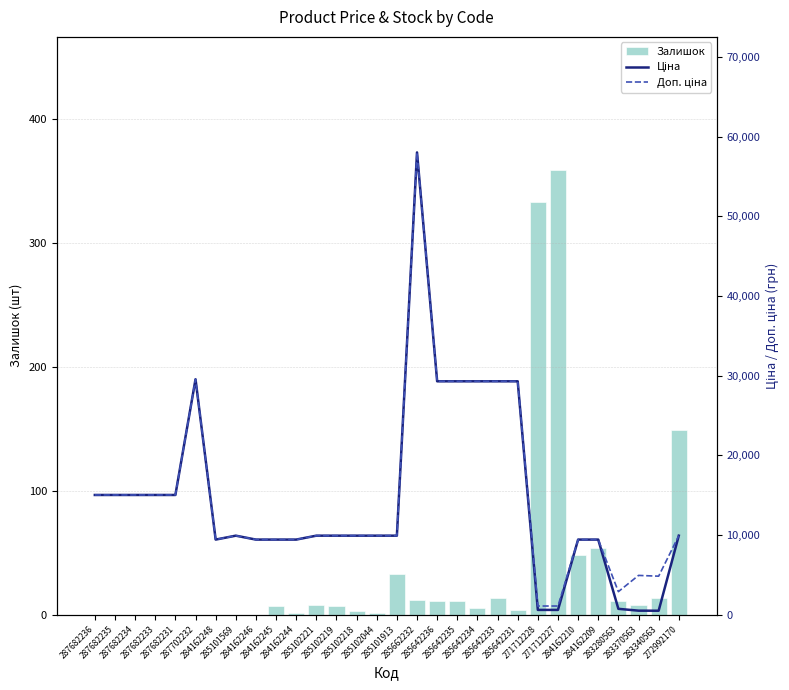

Where does the Доп. ціна series first go above 9908?

287682236